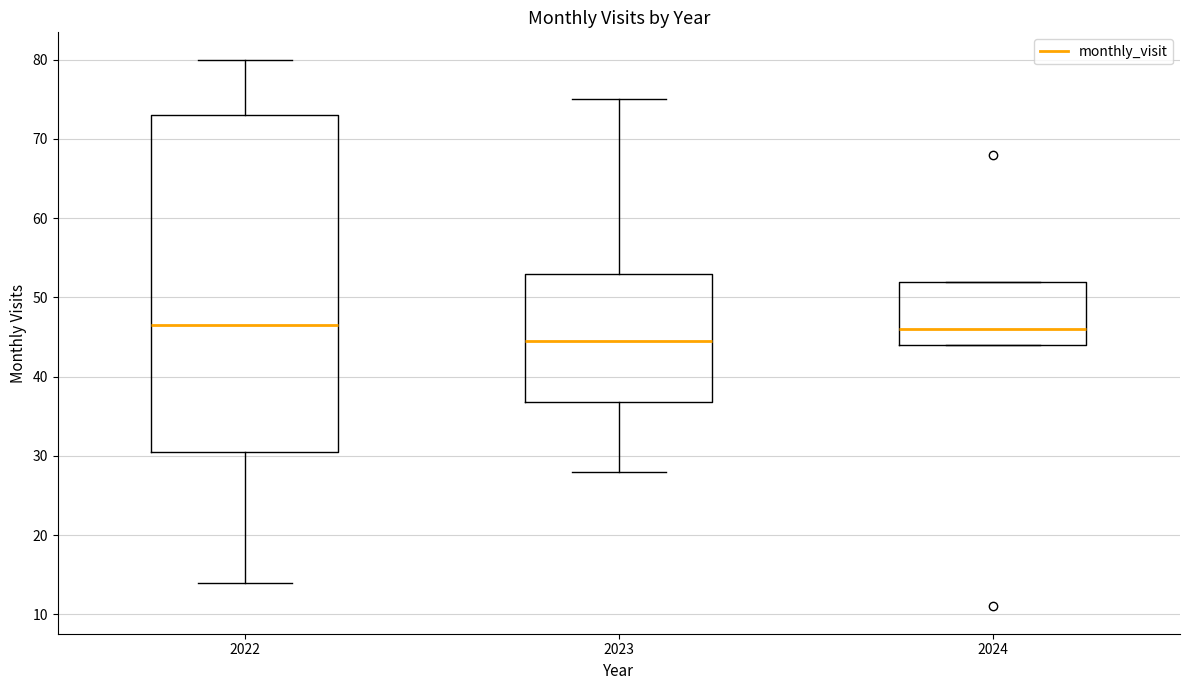

Where does the median line of the box at x = 2024 sit on the y-axis? The values are not printed on the chart, so give them approximately, as read against the axis.

46